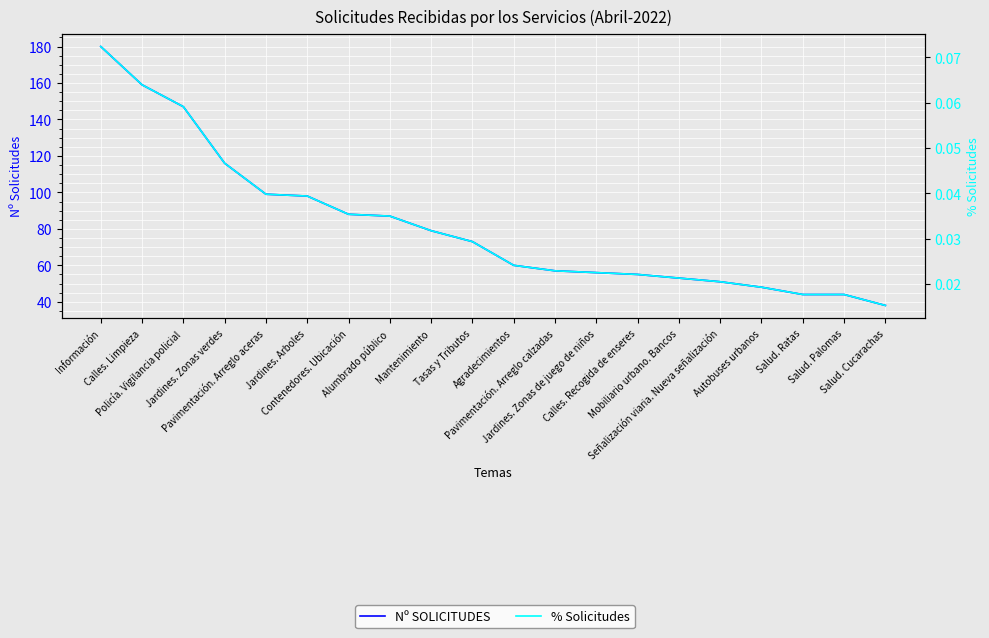

At which category does the chart reach its peak across all series?

Información